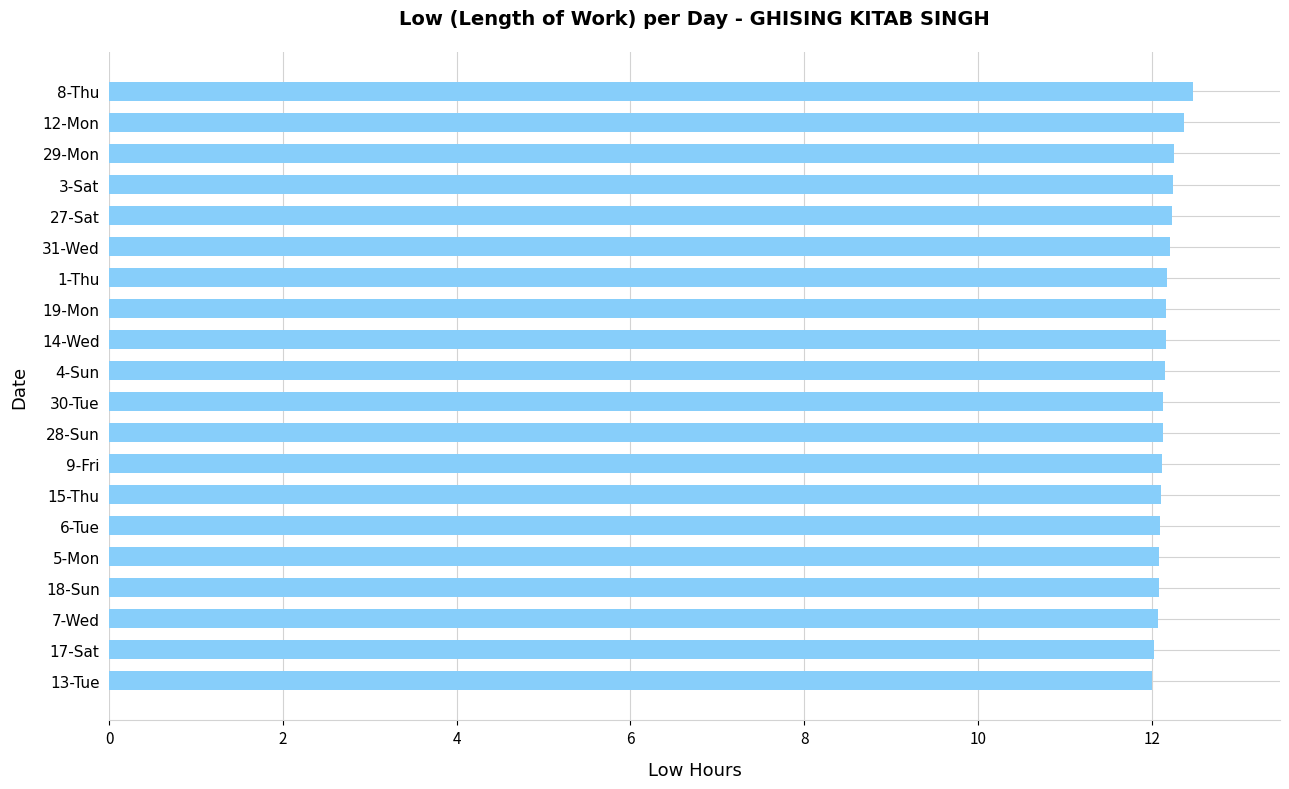

True or false: the data shows 3.4 at 14-Wed.

False